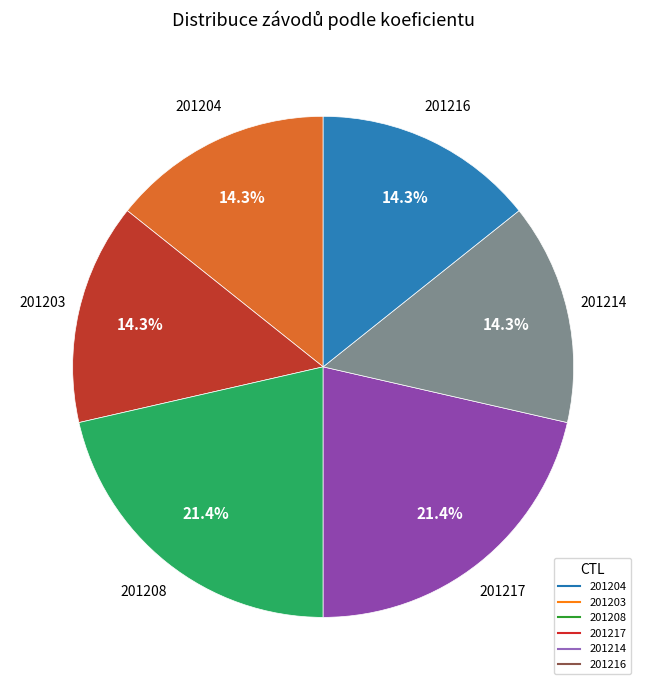

How many segments does this pie chart have?

6